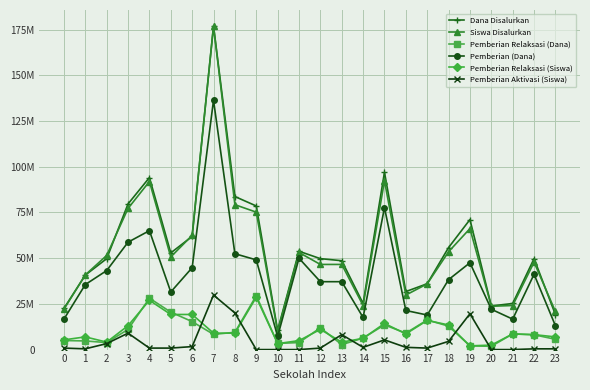

Is this an area chart (filled region under the line)?

No